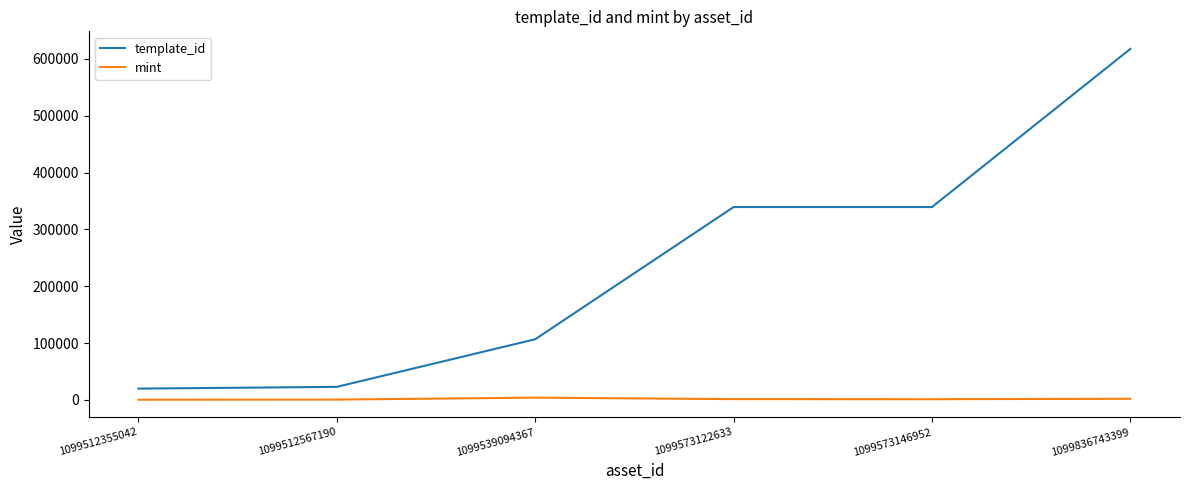

List the series in order of their peak value, lowest first.

mint, template_id